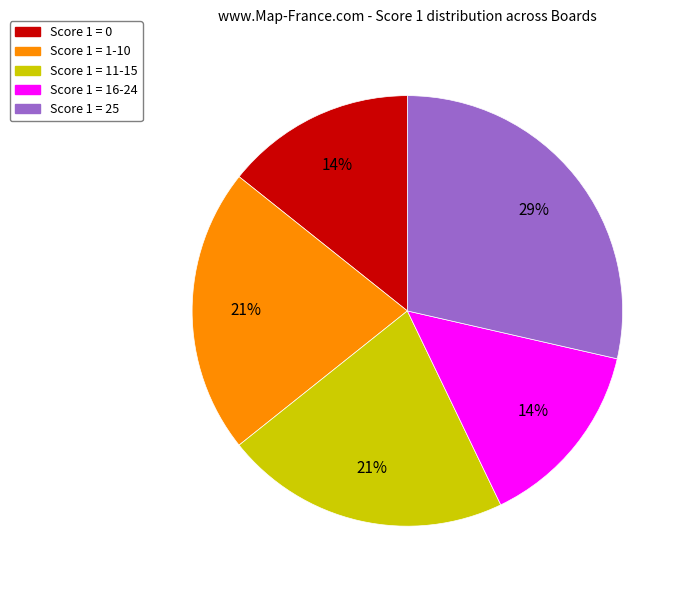

Which slice is the largest?

Score 1 = 25